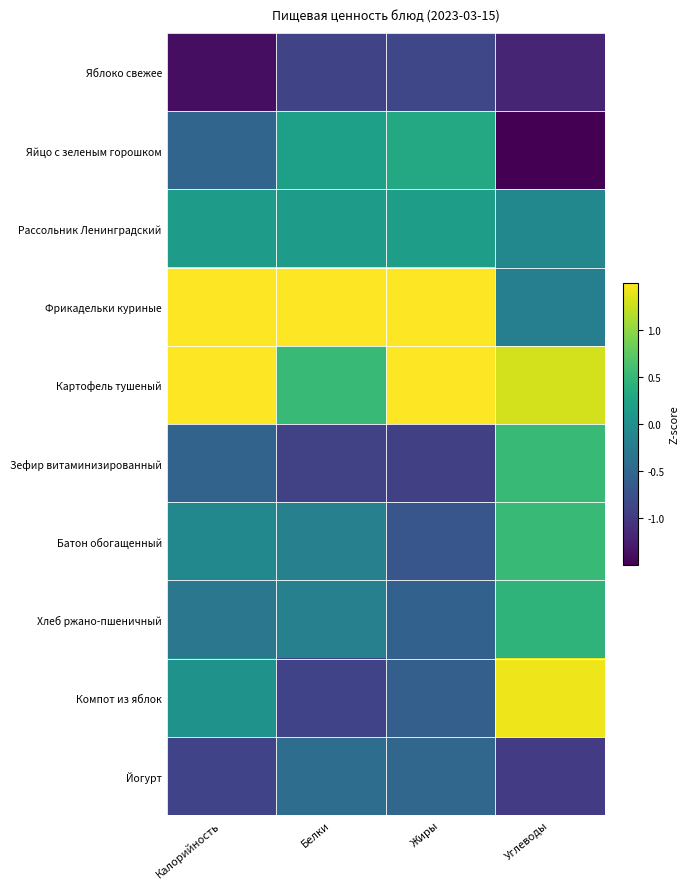

At Белки, list the series in order from largest to smallest.

Фрикадельки куриные, Картофель тушеный, Яйцо с зеленым горошком, Рассольник Ленинградский, Батон обогащенный, Хлеб ржано-пшеничный, Йогурт, Яблоко свежее, Компот из яблок, Зефир витаминизированный